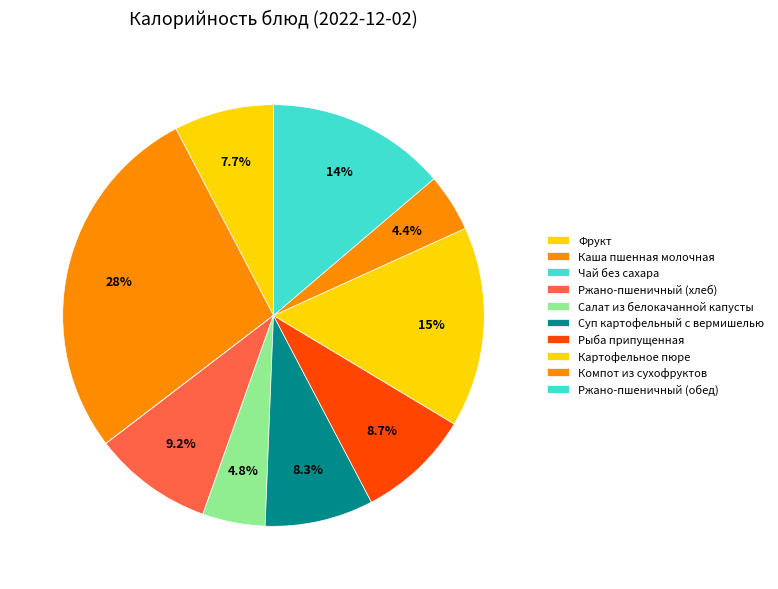

Is there a majority slice in this chart?

No